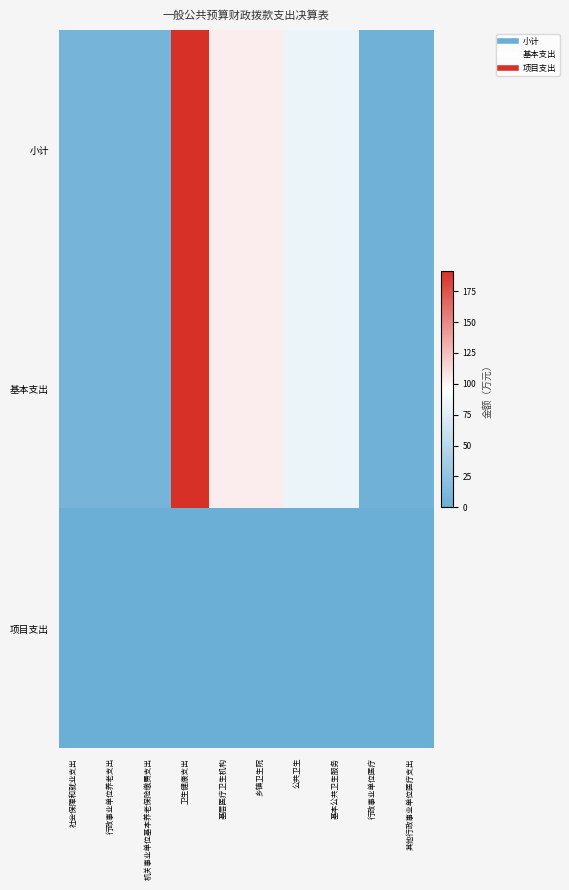

List the series in order of their peak value, highest first.

小计, 基本支出, 项目支出